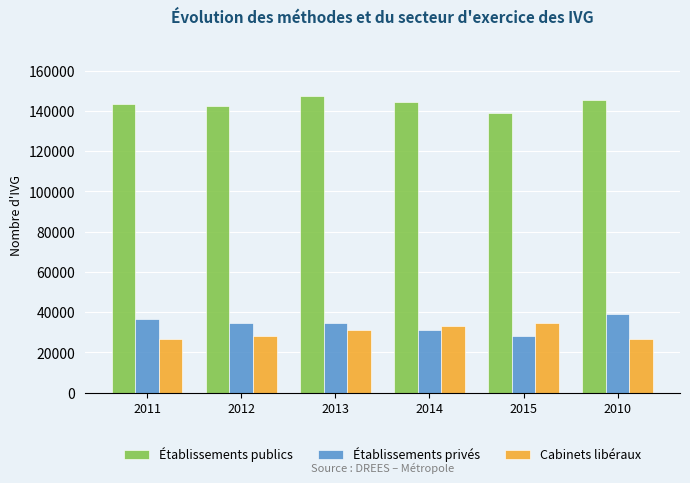

At how many categories does at least one series exceed 76890?

6